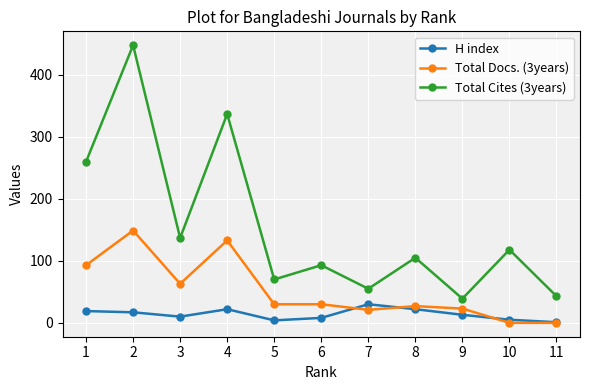

In Total Cites (3years), how many points are higher than both neighbors (excluding endpoints)?

5